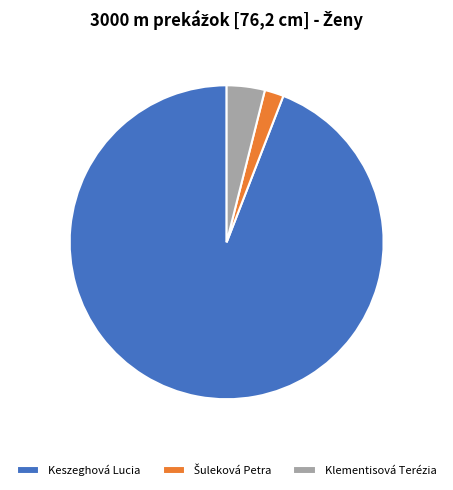

Which slice is the largest?

Keszeghová Lucia